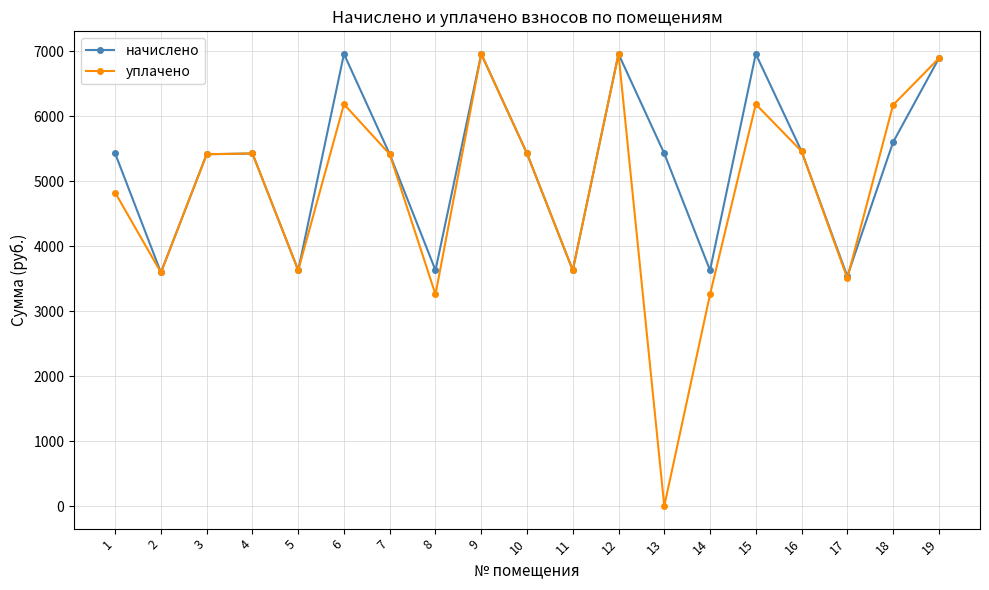

What is the difference between the highest and lowest values at 14?

371.7